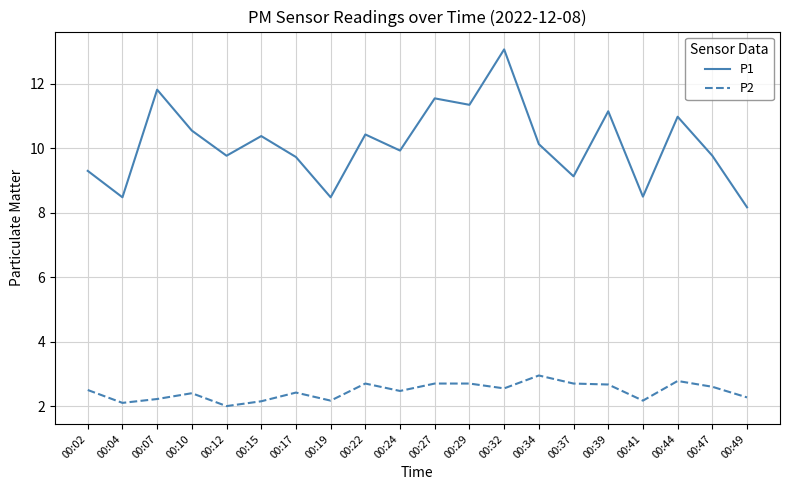

Where does the P1 series first go above 10?

00:07